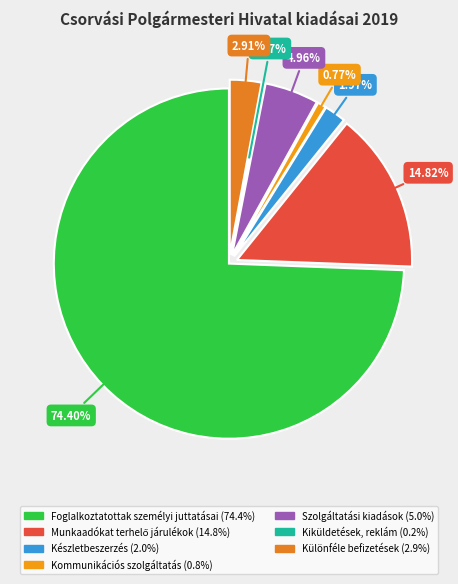

To the nearest percent, what is the difference between the Készletbeszerzés and Kommunikációs szolgáltatás slice percentages?

1%